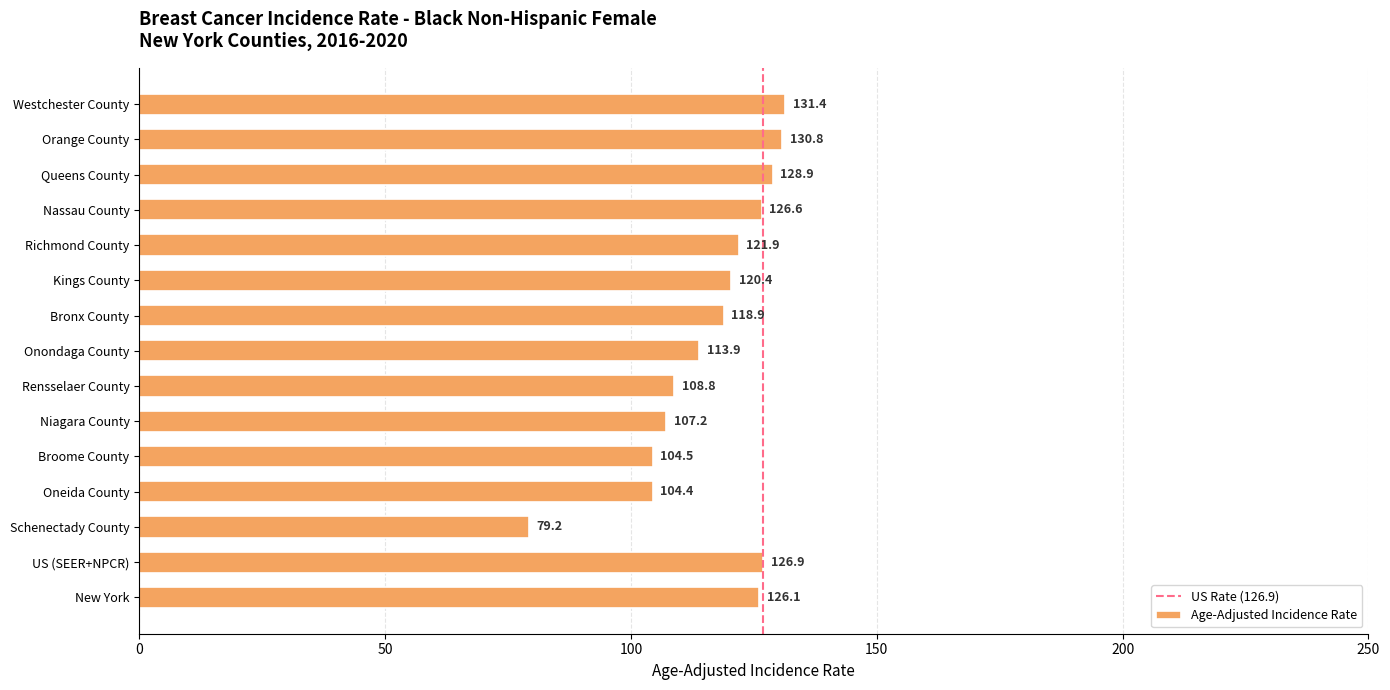

At which label is the value closest to 105?

Broome County